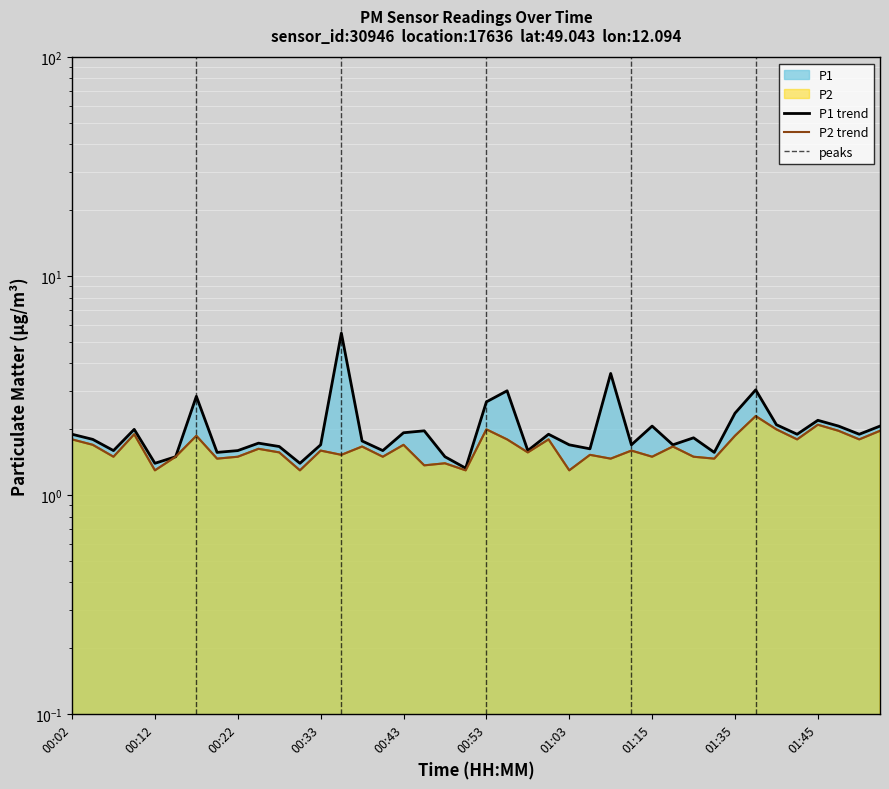

Is the value of P2 at 00:07 greater than the value of P1 at 00:12?

Yes